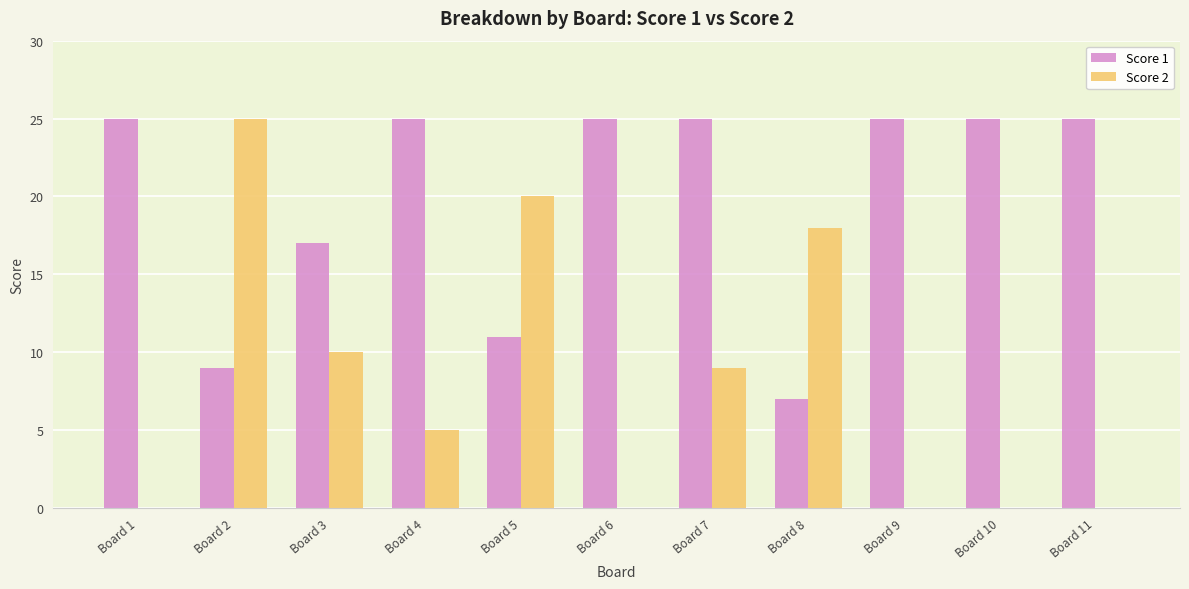

Reading left to right, list all the values displayed in this chart.

Score 1: 25	9	17	25	11	25	25	7	25	25	25
Score 2: 0	25	10	5	20	0	9	18	0	0	0